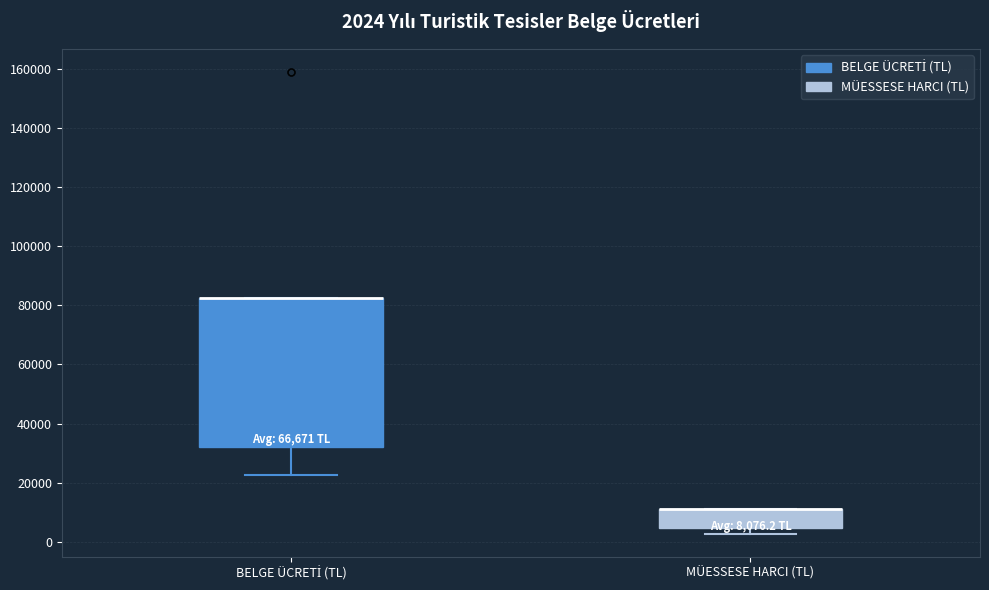

Comparing the boxes themselves (not the whiskers), which one is the tallest?

BELGE ÜCRETİ (TL)